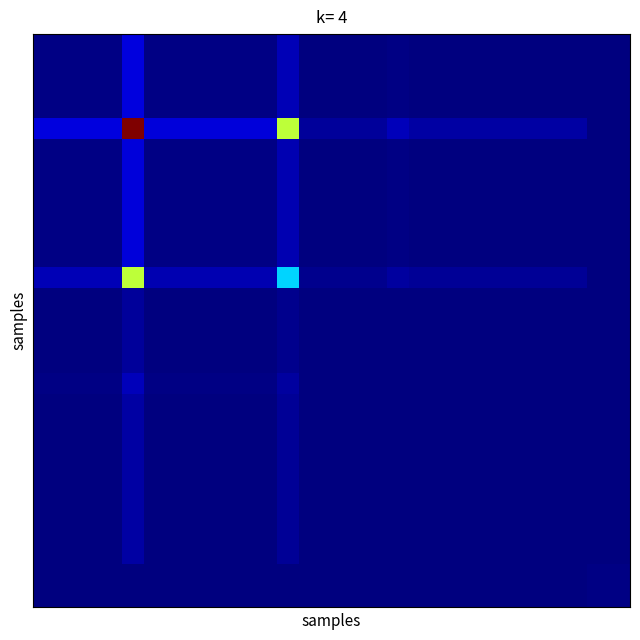

Count the number of data series in this chart.

27